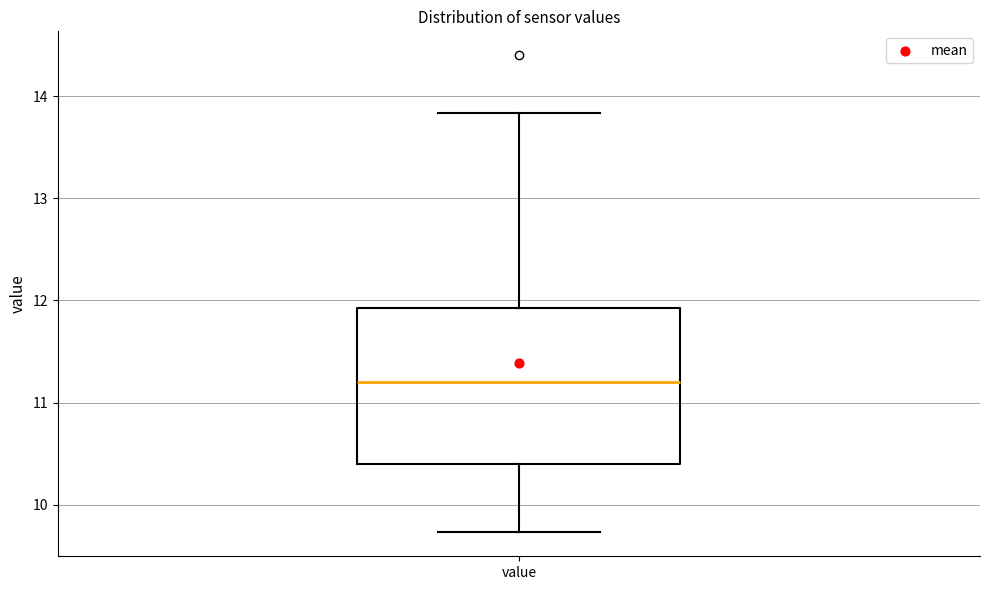

Where does the upper whisker of the box for value end on the y-axis? The values are not printed on the chart, so give them approximately, as read against the axis.

13.8